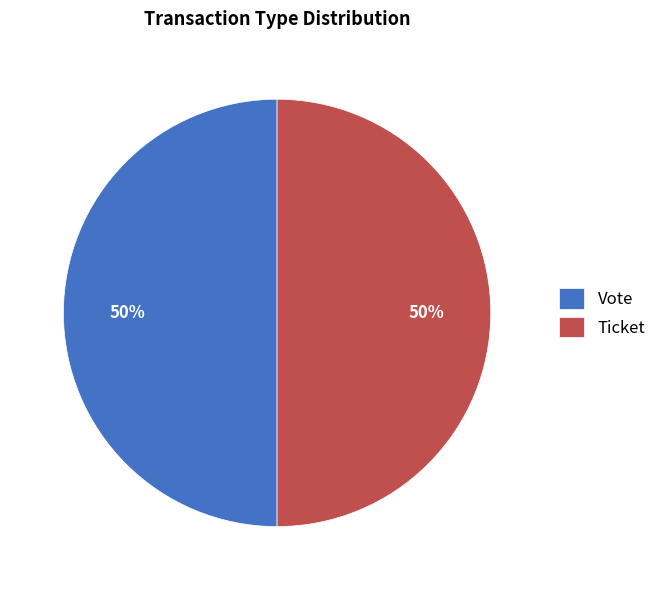

What is the ratio of the value at Ticket to the value at Vote?

1.0